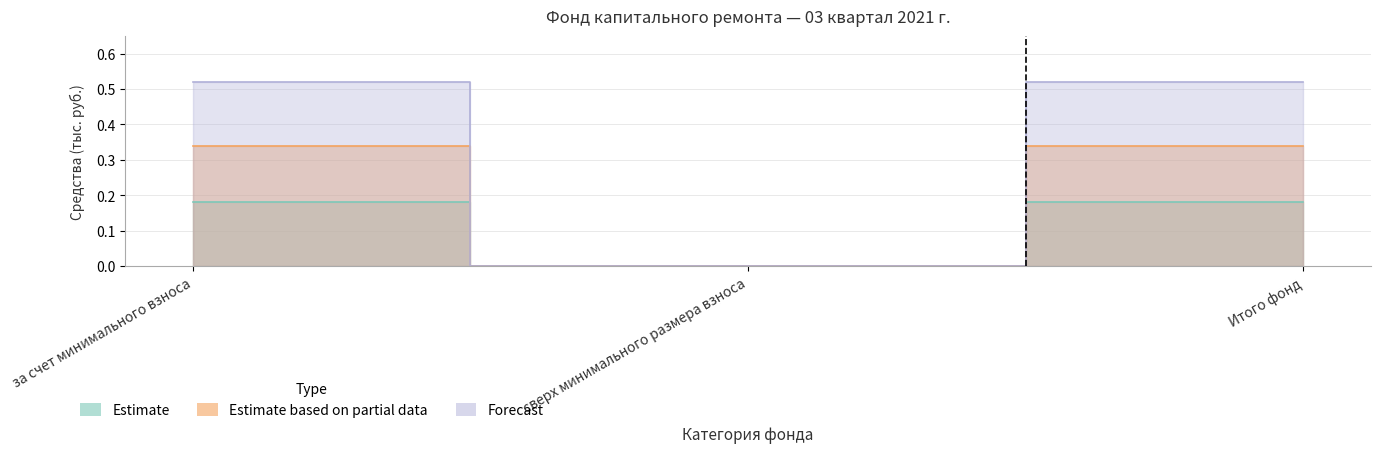

How many series are shown in this chart?

3